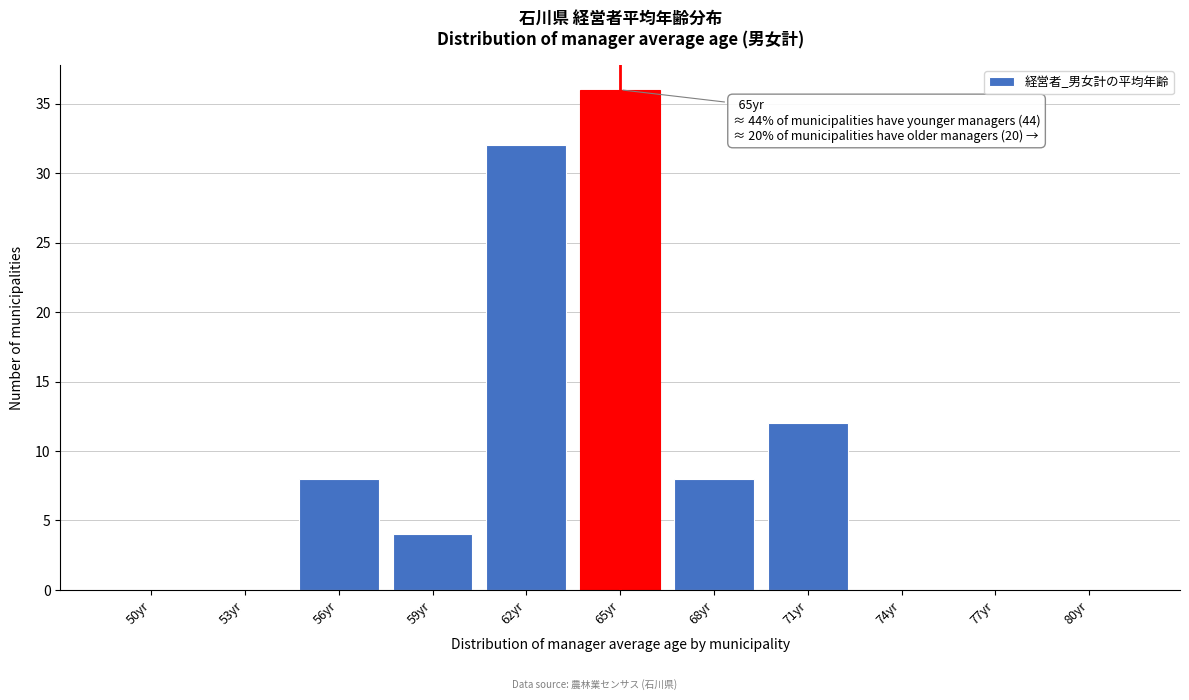

Reading right to left, list all the values displayed in this chart.

80yr=0	77yr=0	74yr=0	71yr=12	68yr=8	65yr=36	62yr=32	59yr=4	56yr=8	53yr=0	50yr=0